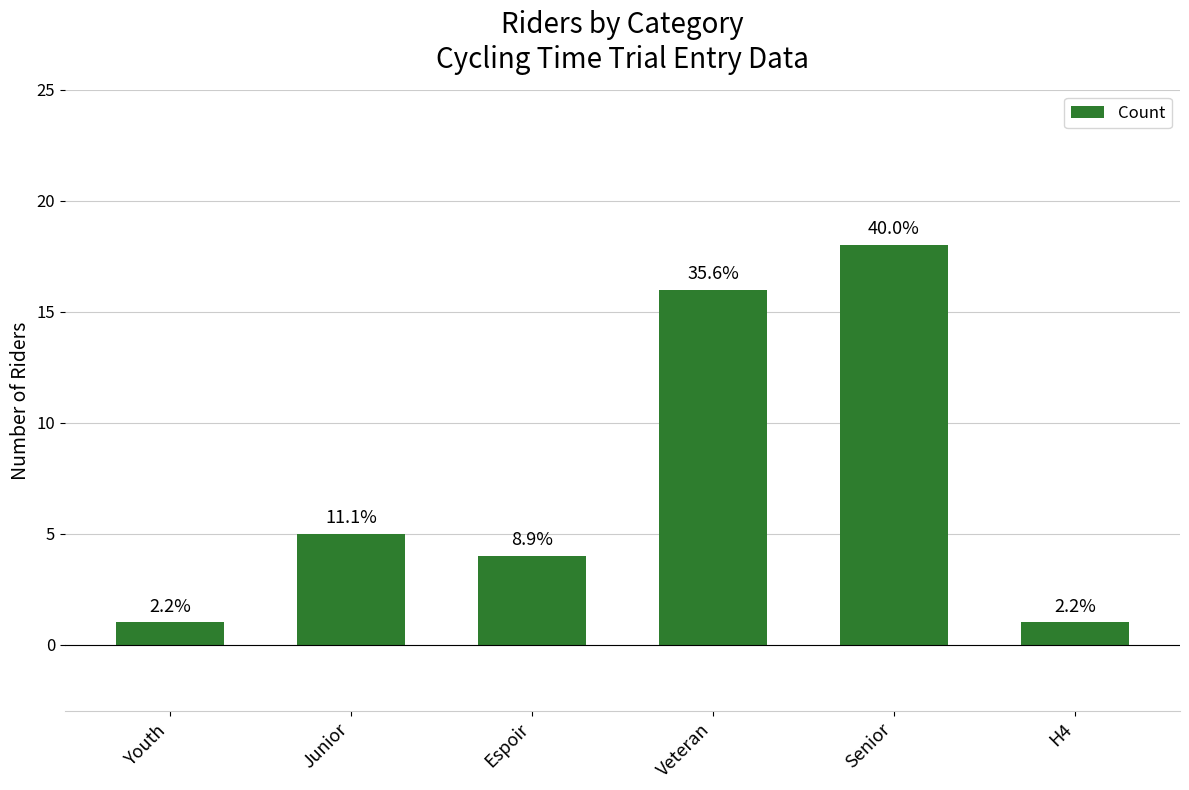

How many bars are there in total?

6